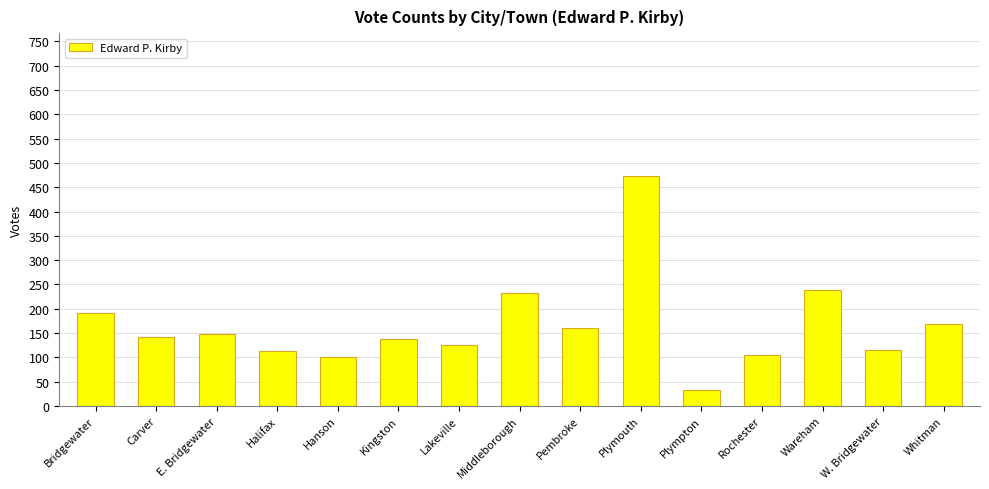

What is the change in value from Lakeville to Whitman?

+42